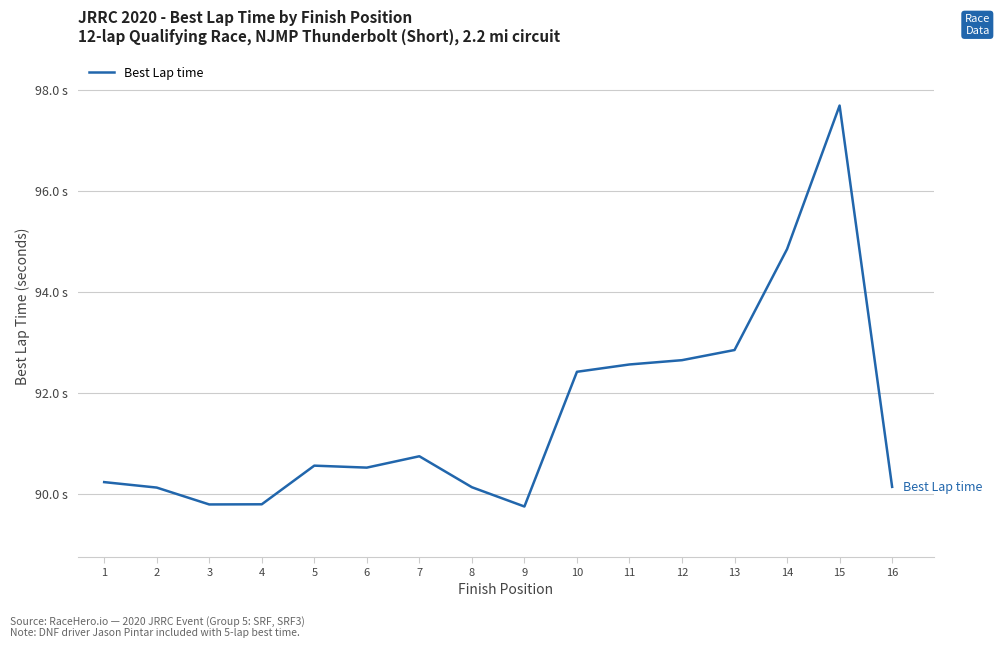

Reading right to left, extract all data points from this chart.

90.1	97.7	94.8	92.8	92.6	92.6	92.4	89.7	90.1	90.7	90.5	90.6	89.8	89.8	90.1	90.2